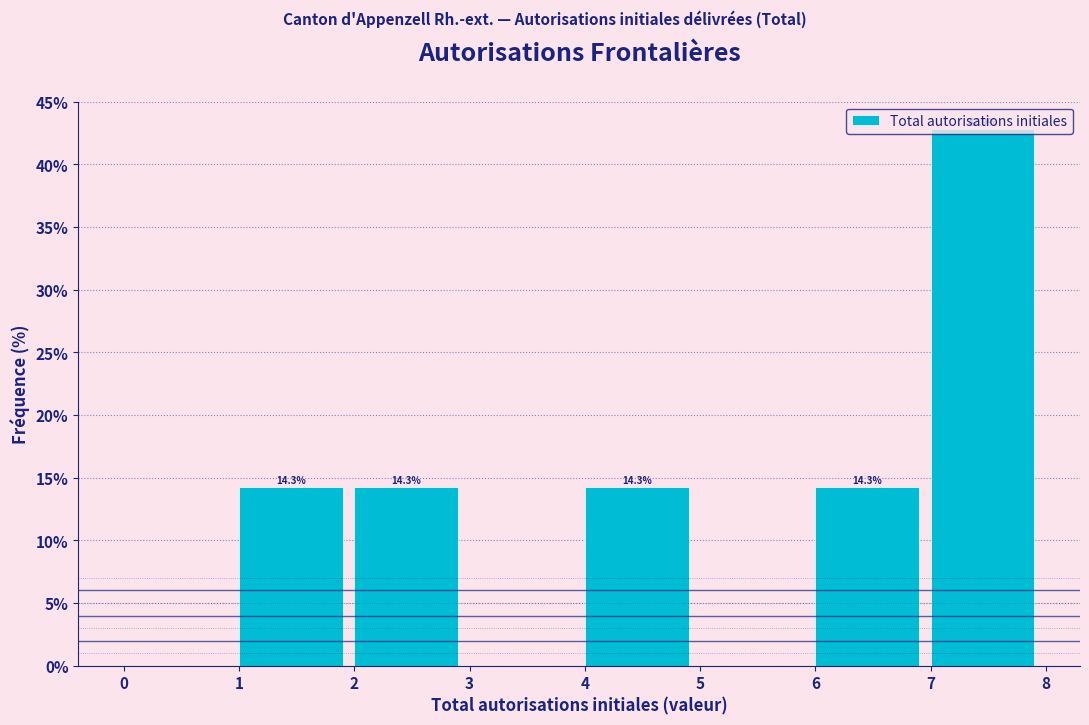

Which range on the x-axis has the tallest bar?

7 to 8